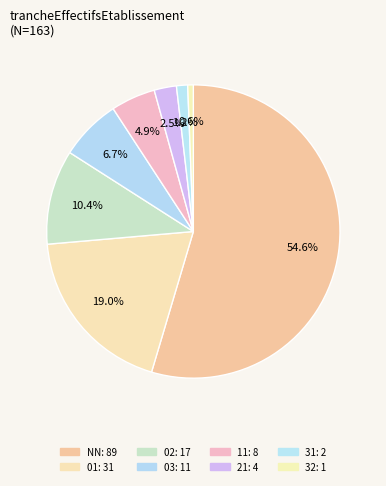

True or false: NN accounts for 46% of the total.

False